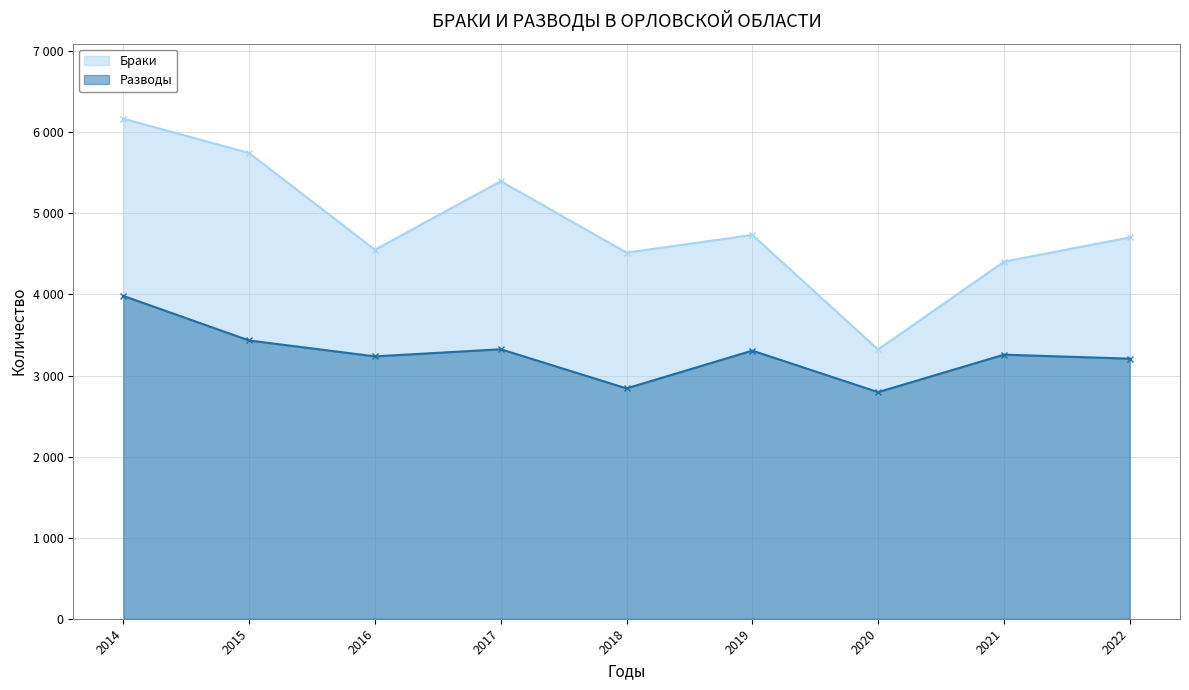

True or false: Браки and Разводы intersect in this chart.

False